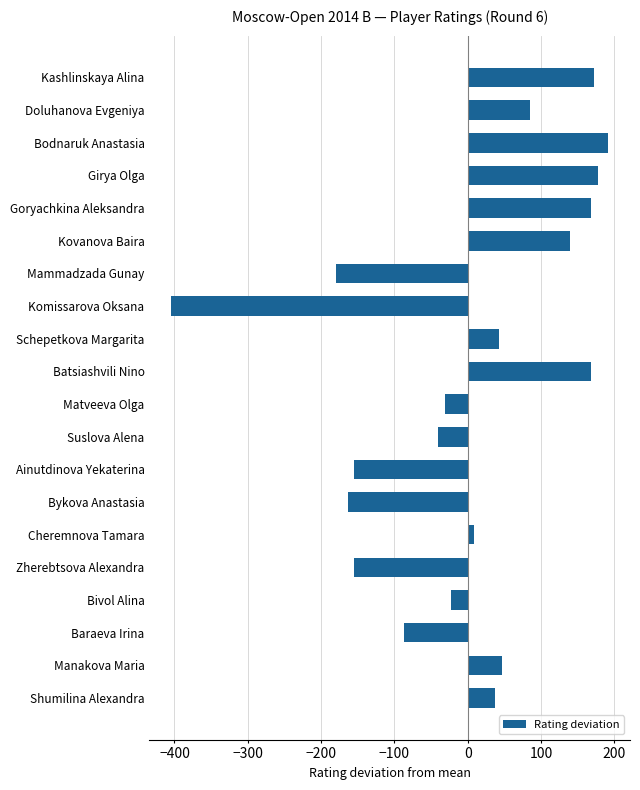

What is the maximum value shown in the chart?

191.7